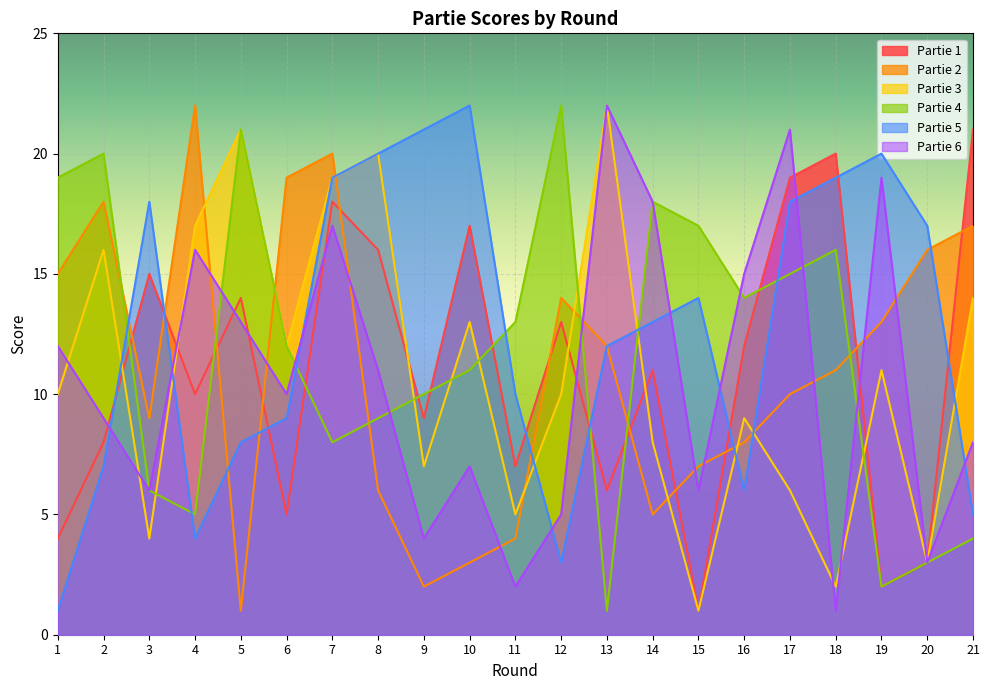

True or false: Partie 5 has a value of 13 at 14.

True